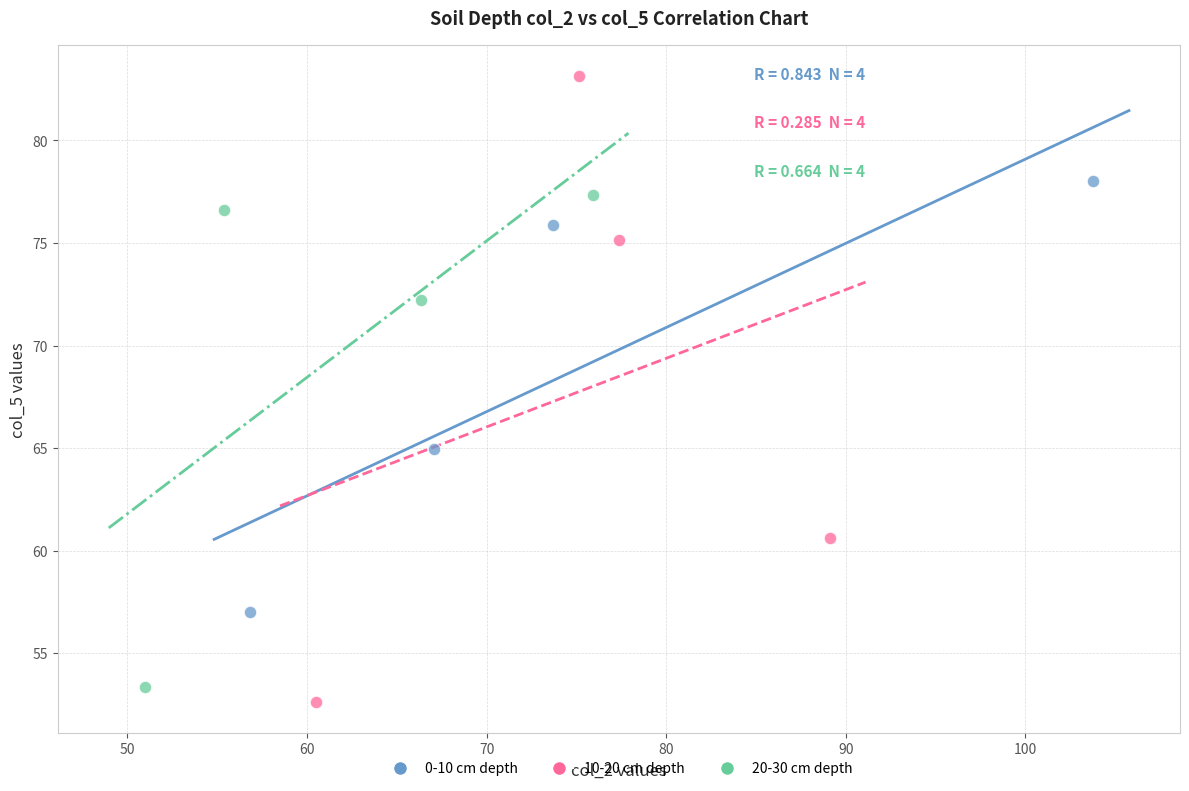

What are all the series names shown in the legend?

0-10 cm depth, 10-20 cm depth, 20-30 cm depth